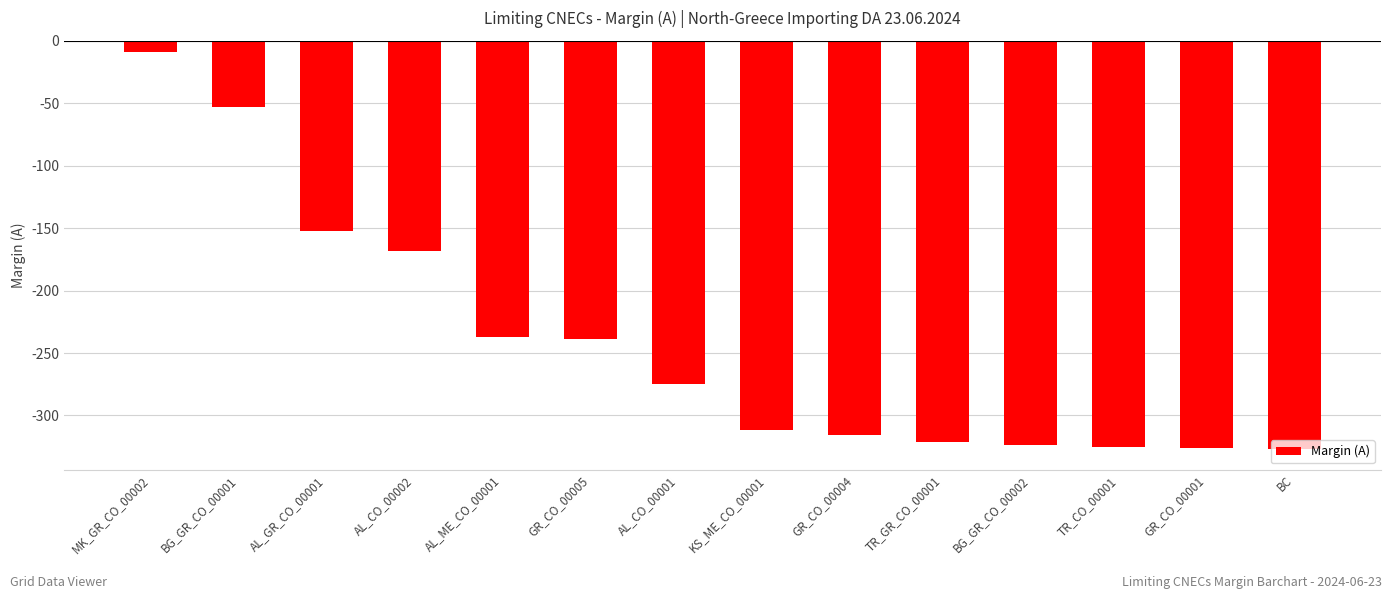

How many bars are there in total?

14